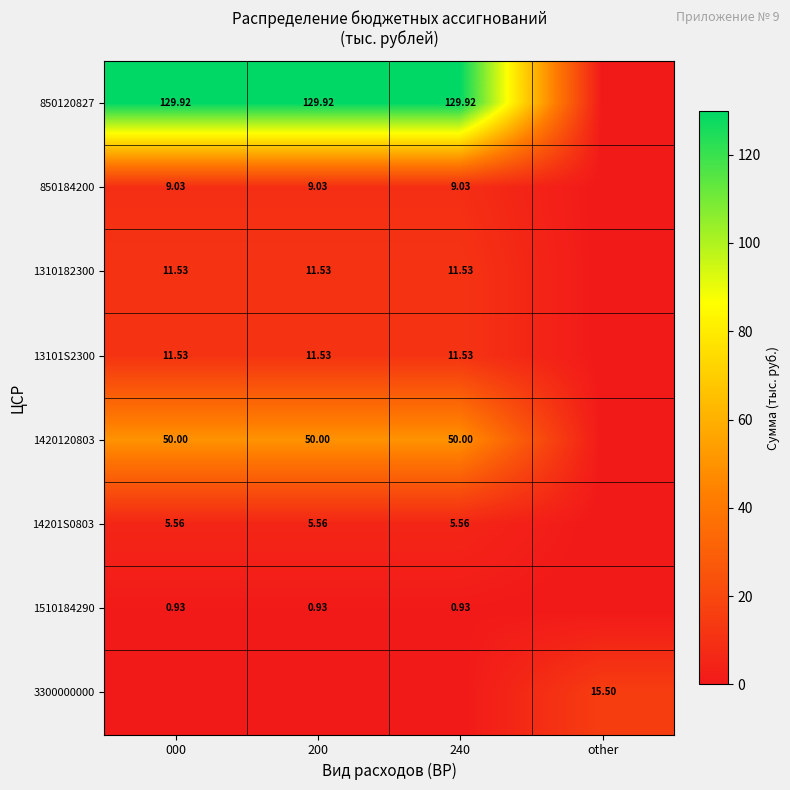

Is the value of 1510184290 at 200 greater than the value of 1310182300 at 240?

No